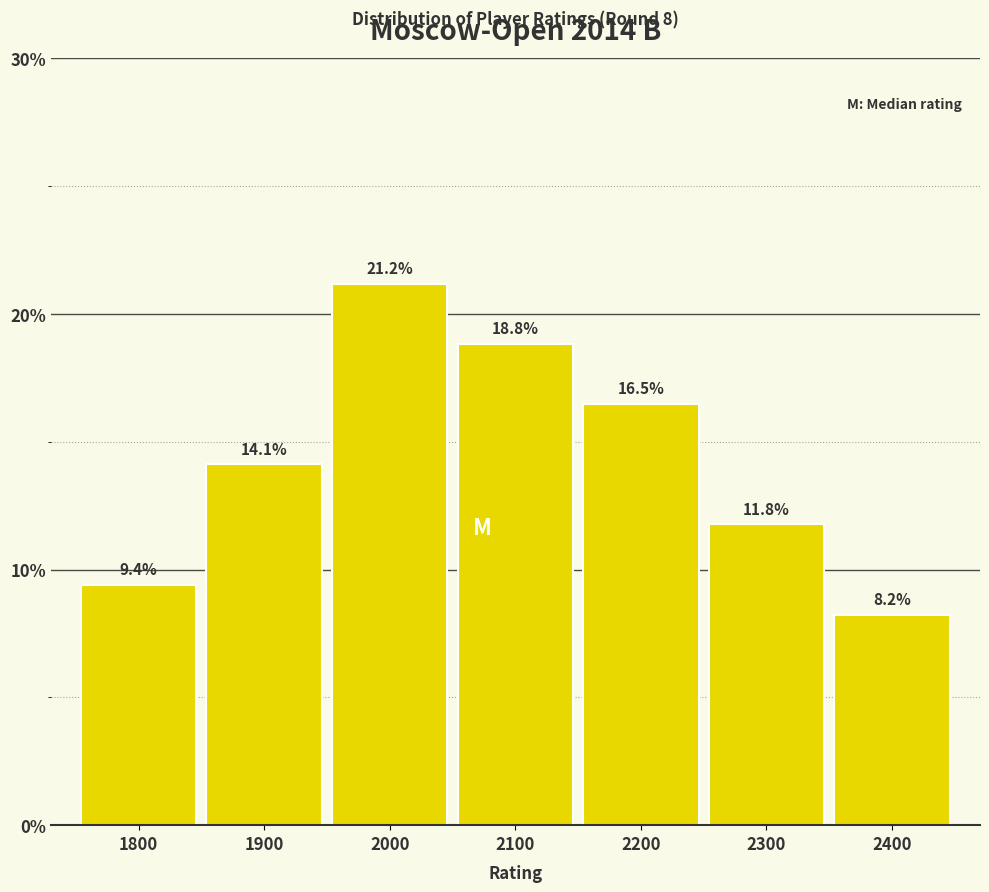

Reading left to right, extract all data points from this chart.

1800=9.4	1900=14.1	2000=21.2	2100=18.8	2200=16.5	2300=11.8	2400=8.2